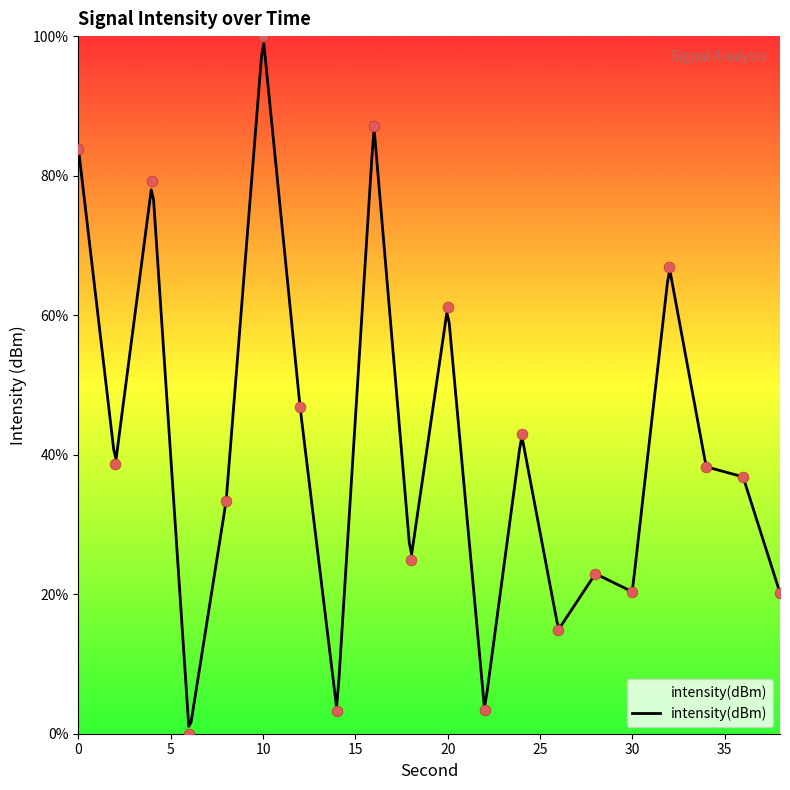

Between 10 and 8, which is larger?

10